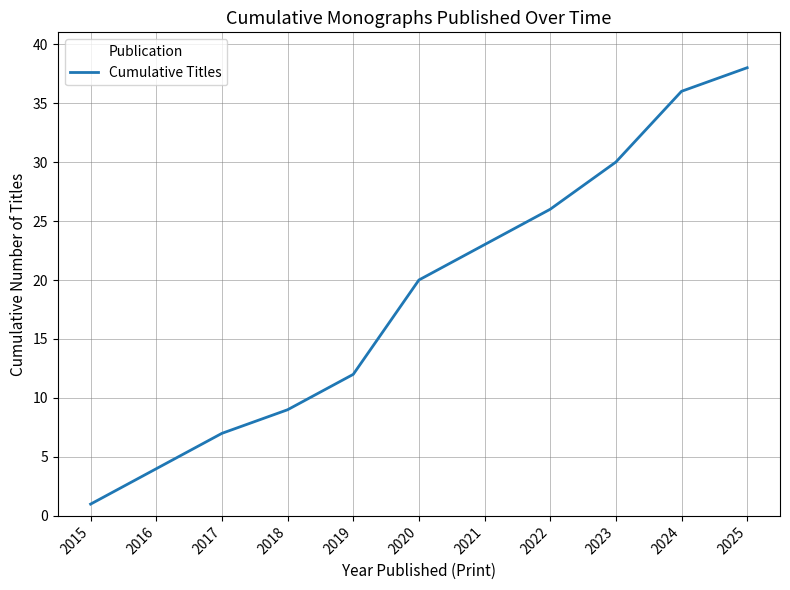

True or false: there are more than 1 points higher than both neighbors.

False